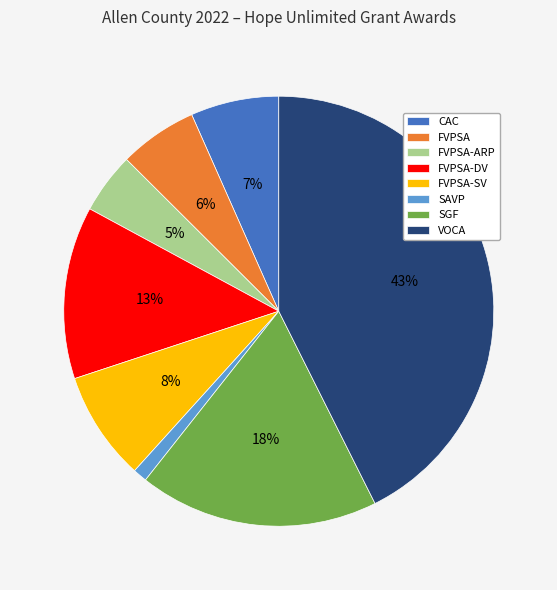

To the nearest percent, what is the average slice percentage?

12%